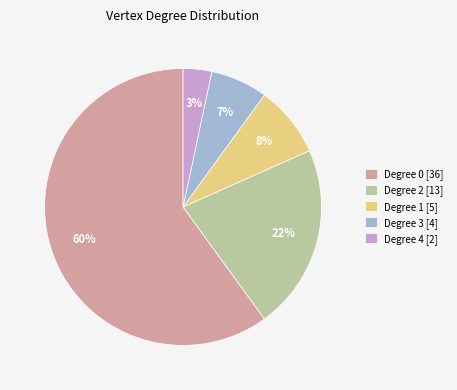

To the nearest percent, what portion does Degree 1 [5] represent?

8%